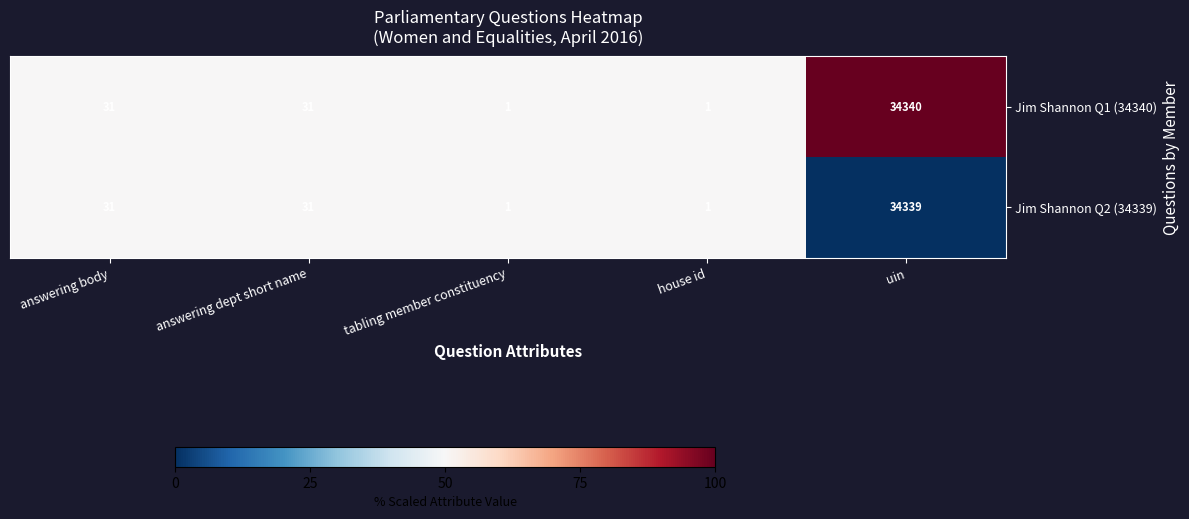

Is the value of Jim Shannon Q2 (34339) at uin greater than the value of Jim Shannon Q1 (34340) at uin?

No